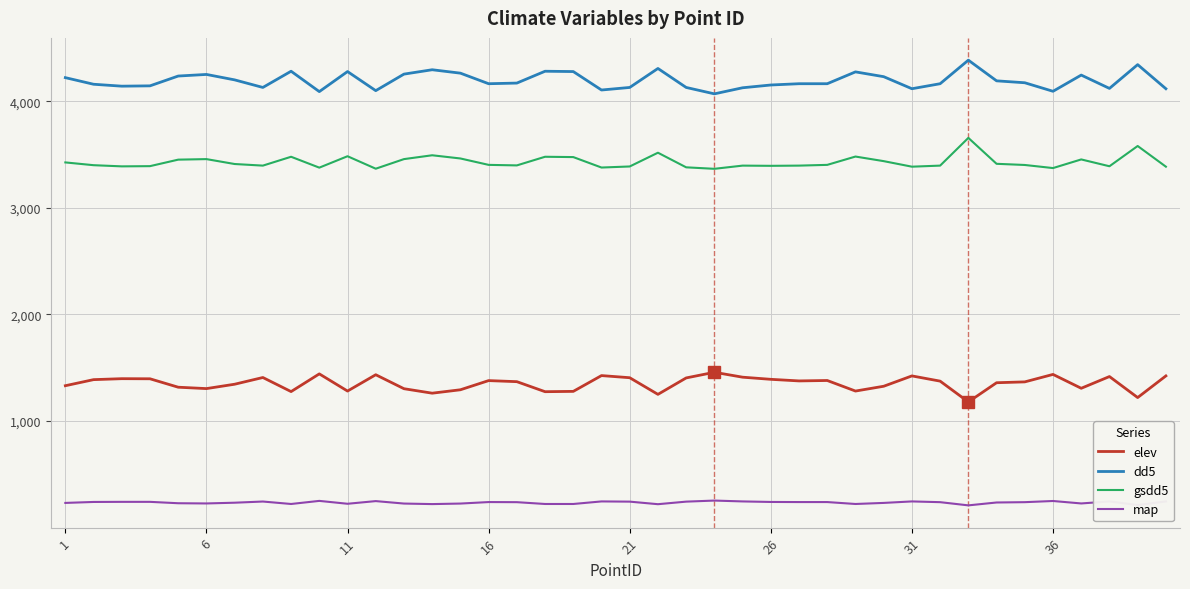

Which series has the largest total across all categories?

dd5